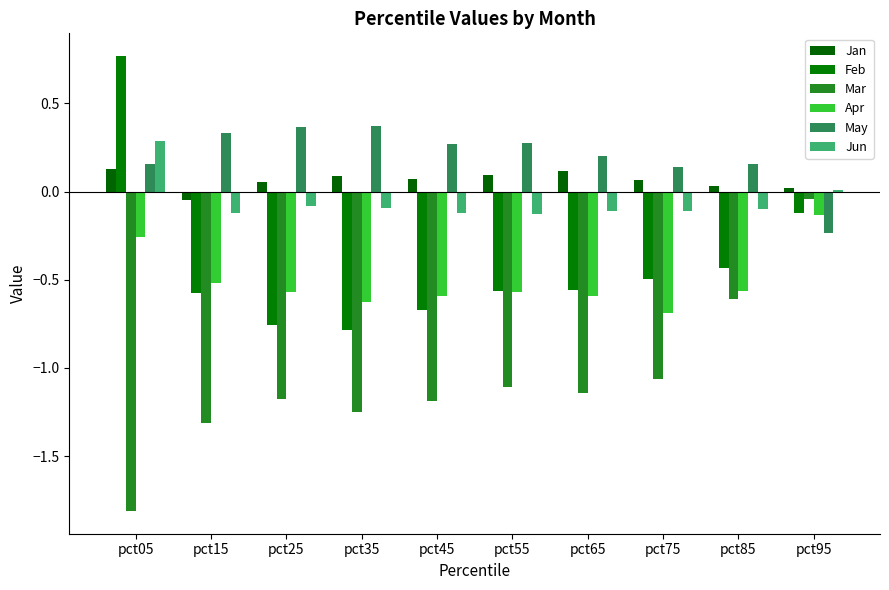

Is it true that May equals 0.1 at pct65?

False